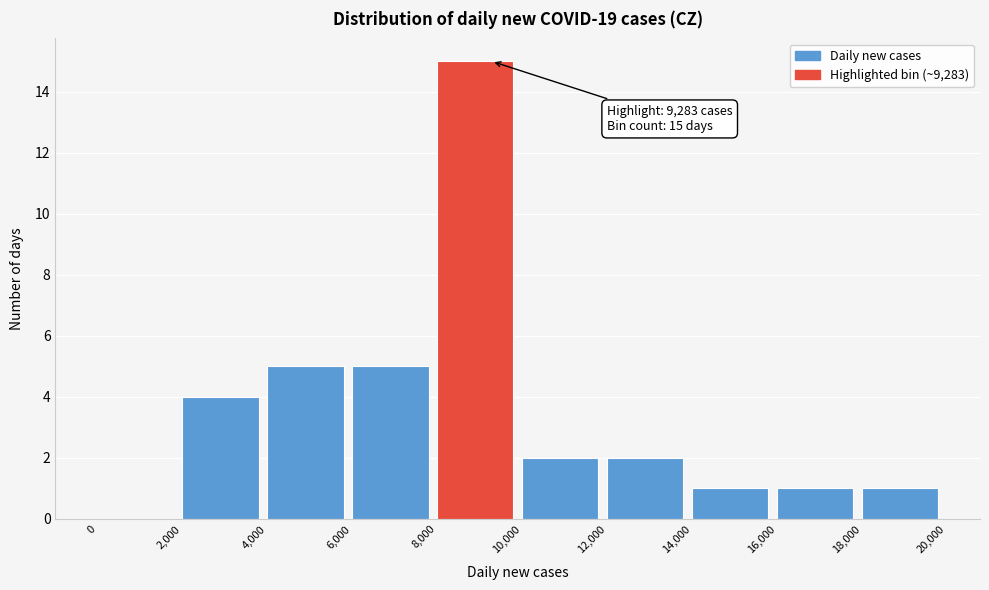

Which range on the x-axis has the tallest bar?

8,000 to 10,000